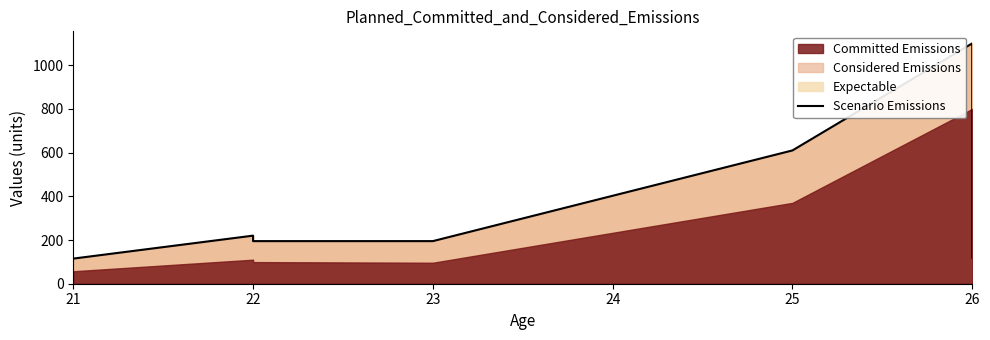

At which label does the data first exceed 195?

22